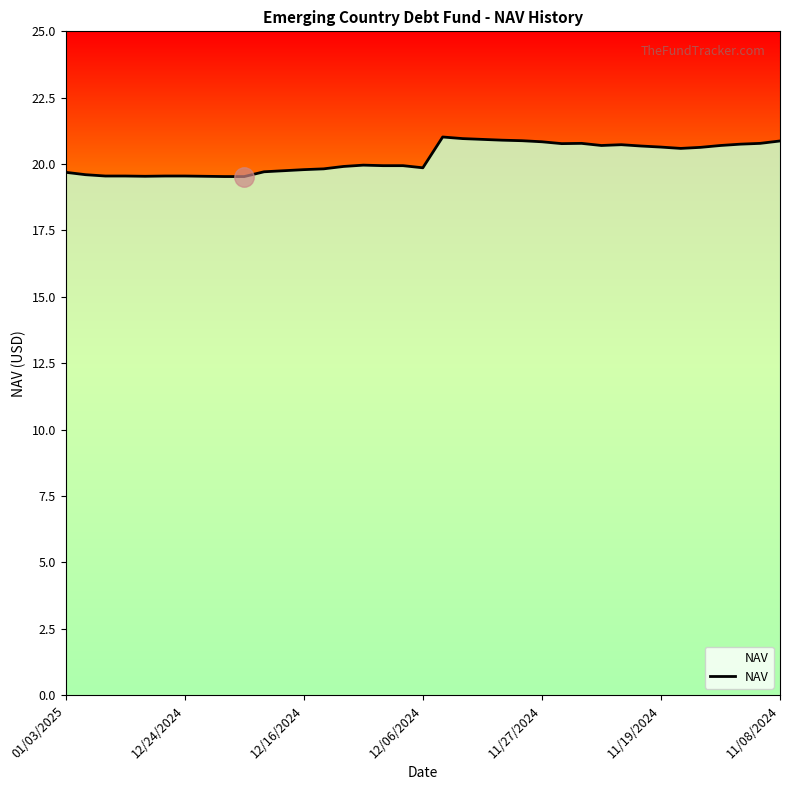

What is the maximum value shown in the chart?

21.0